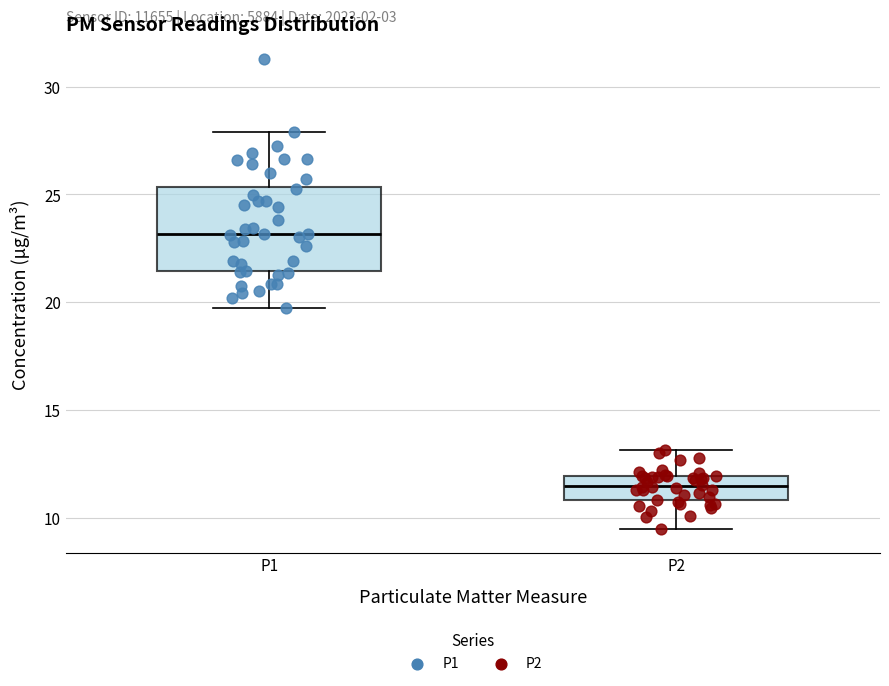

Which box has the lowest median line?

P2